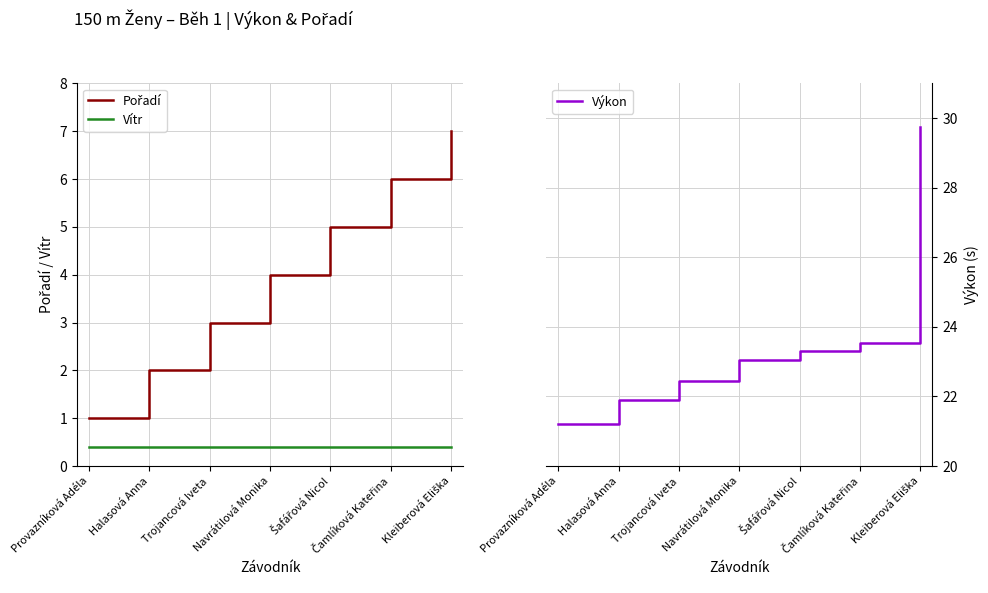

The value of Pořadí at Trojancová Iveta is 4.9. True or false?

False